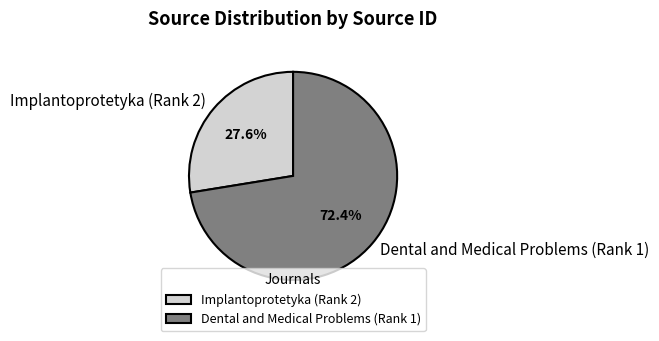

Approximately how many times larger is the value at Dental and Medical Problems (Rank 1) compared to Implantoprotetyka (Rank 2)?

2.6